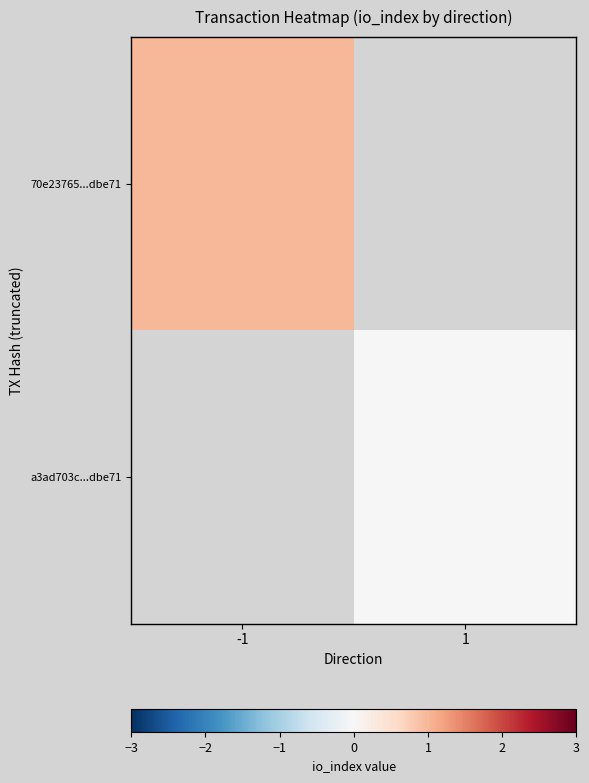

The a3ad703c...dbe71 series shows 0.0 at 1. True or false?

True